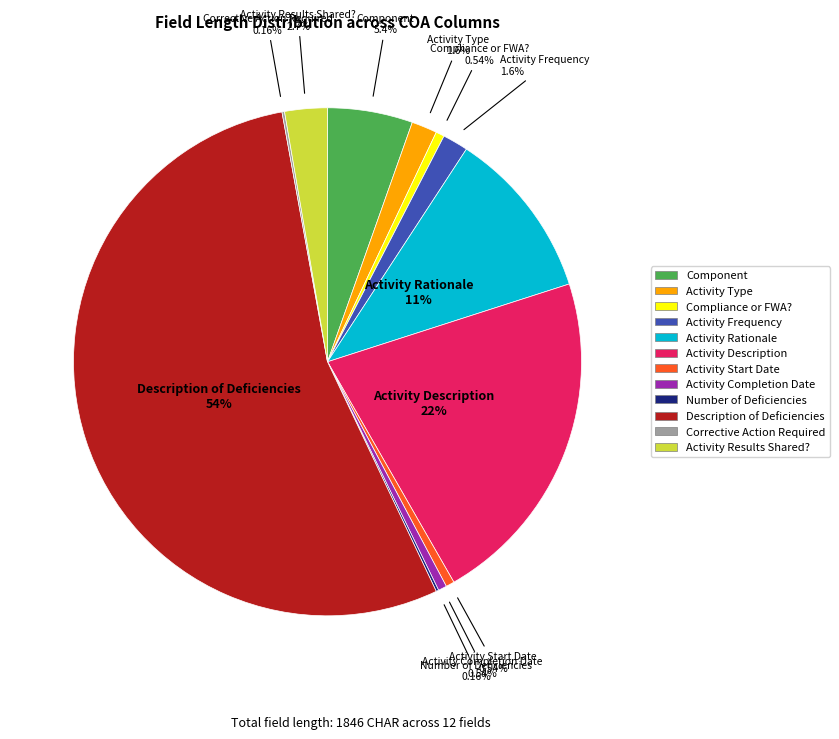

To the nearest percent, what is the difference between the Description of Deficiencies and Activity Start Date slice percentages?

54%